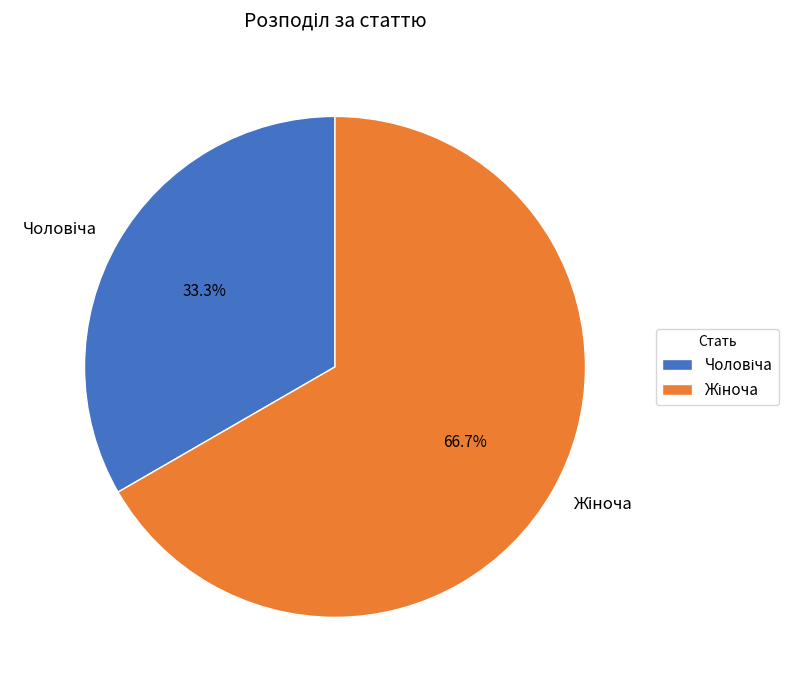

Is there a majority slice in this chart?

Yes